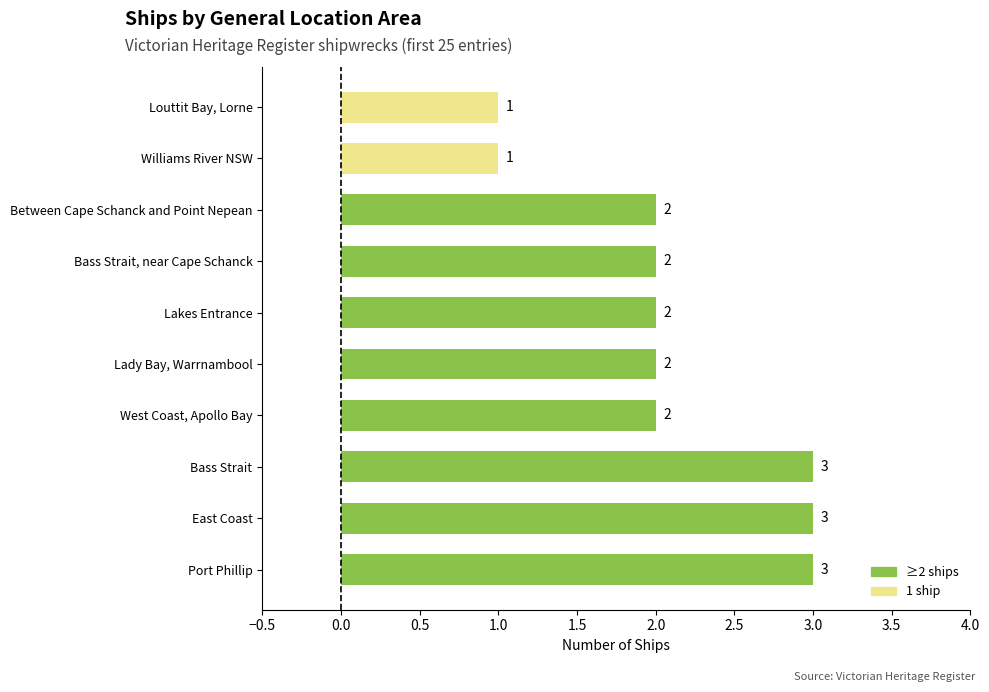

What is the greatest value displayed?

3